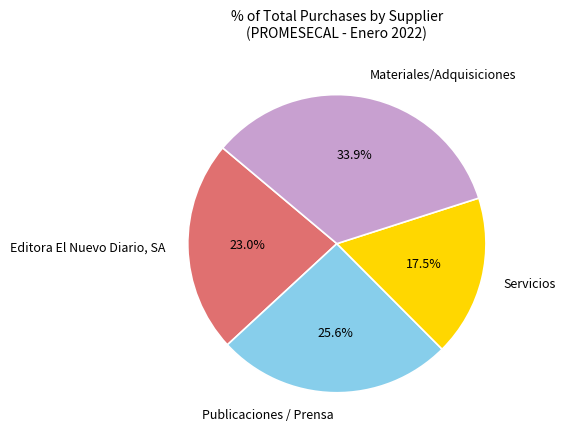

Which has a higher value, Materiales/Adquisiciones or Editora El Nuevo Diario, SA?

Materiales/Adquisiciones